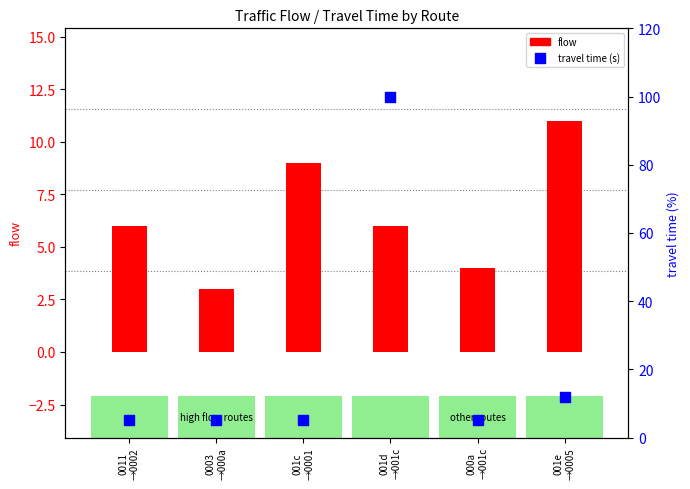

At how many categories does at least one series exceed 29?

1